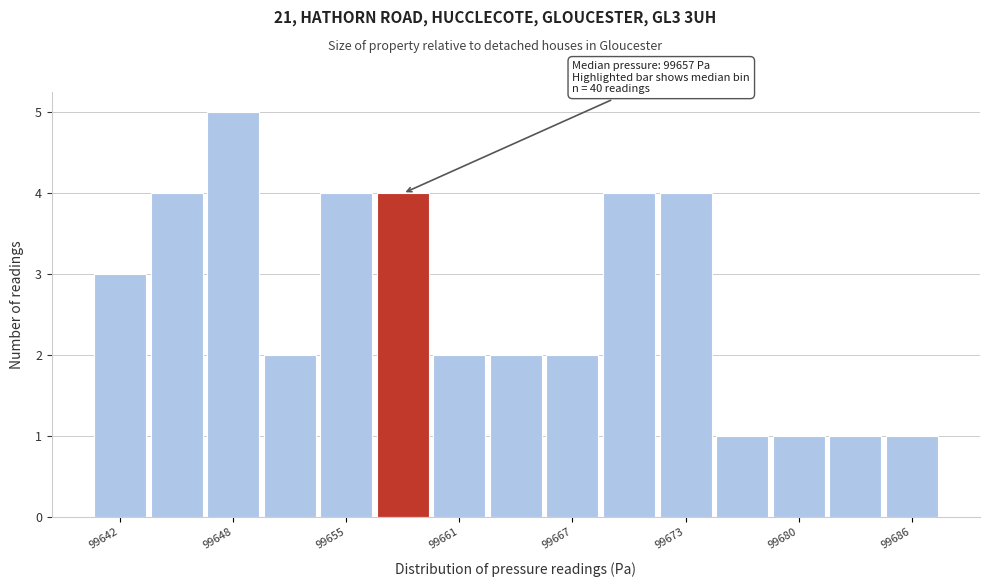

Around what value on the x-axis is the tallest bar? Give the approximate position of its centre, as read against the axis.

99648